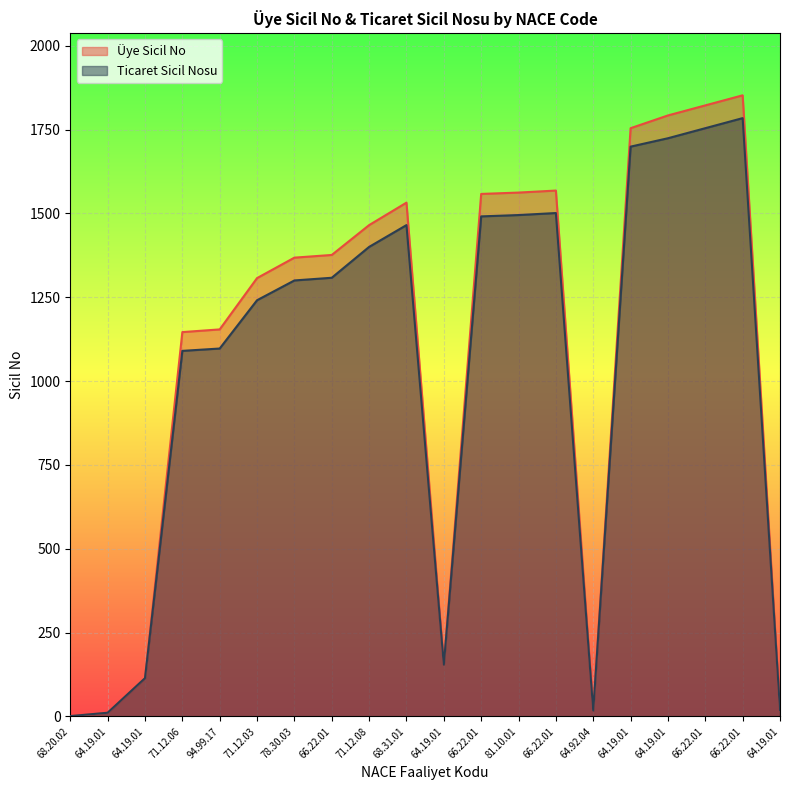

What is the difference between the second highest and second lowest values in the Ticaret Sicil Nosu series?

1743